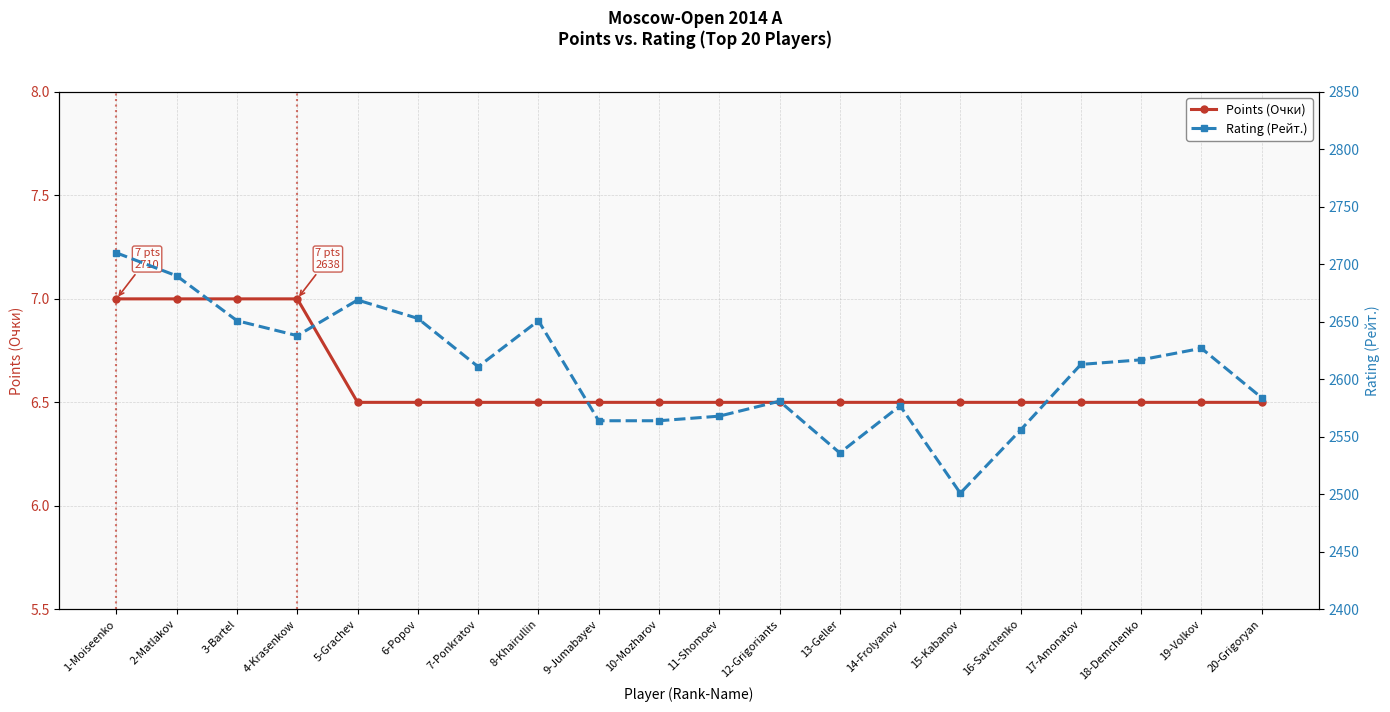

Rank the categories by Points (Очки) value from highest to lowest.

1-Moiseenko, 2-Matlakov, 3-Bartel, 4-Krasenkow, 5-Grachev, 6-Popov, 7-Ponkratov, 8-Khairullin, 9-Jumabayev, 10-Mozharov, 11-Shomoev, 12-Grigoriants, 13-Geller, 14-Frolyanov, 15-Kabanov, 16-Savchenko, 17-Amonatov, 18-Demchenko, 19-Volkov, 20-Grigoryan